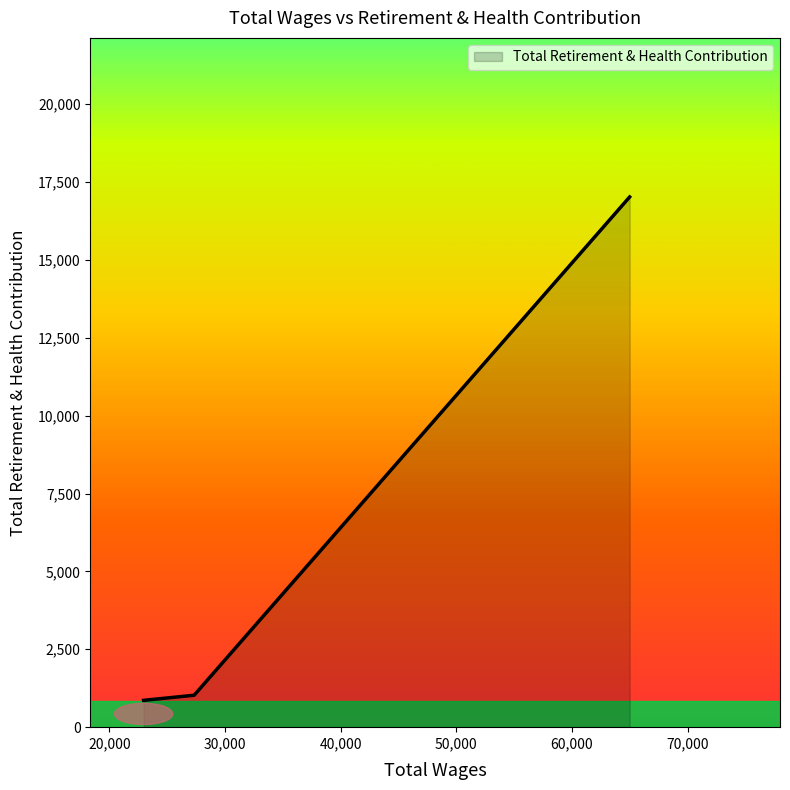

What is the smallest value displayed?

861